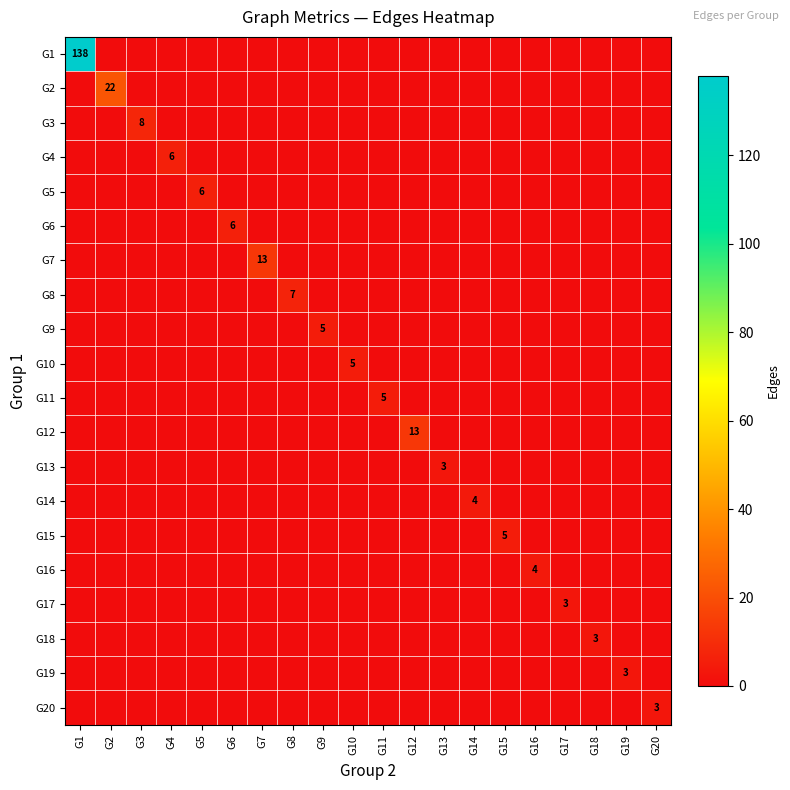

Which series changed the most between G16 and G20?

G16